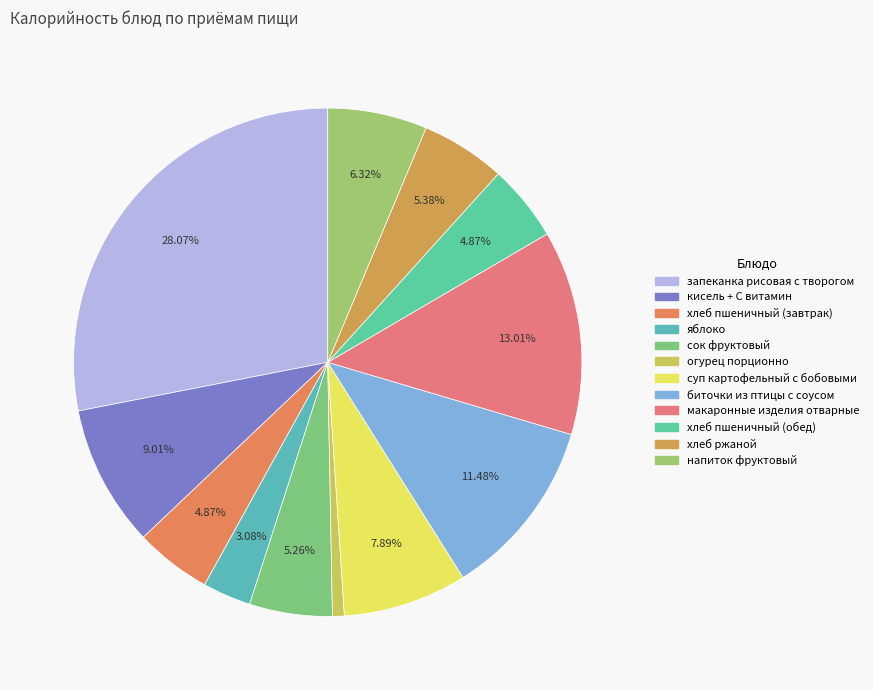

To the nearest percent, what percentage of the pie is суп картофельный с бобовыми?

8%